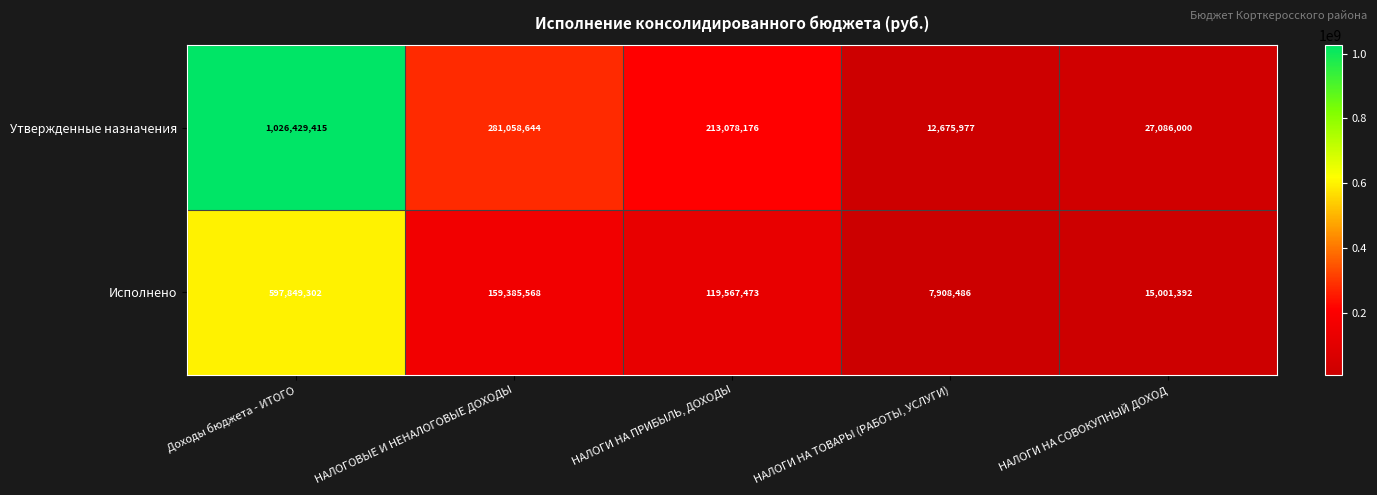

Rank the series by their maximum value, from lowest to highest.

Исполнено, Утвержденные назначения